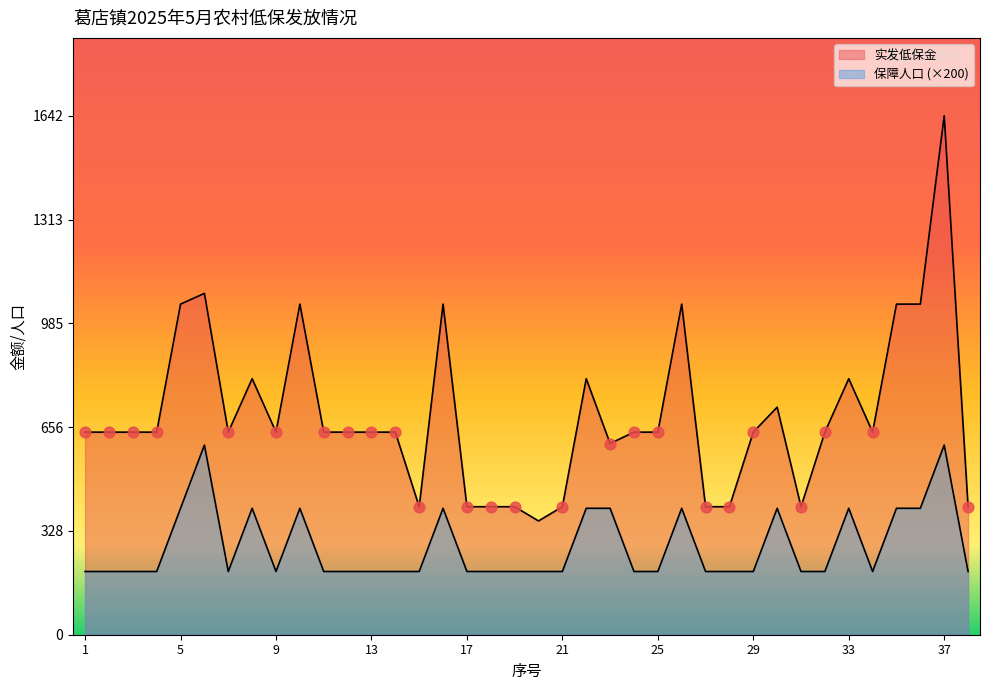

What is the total value across all series at 24?

841